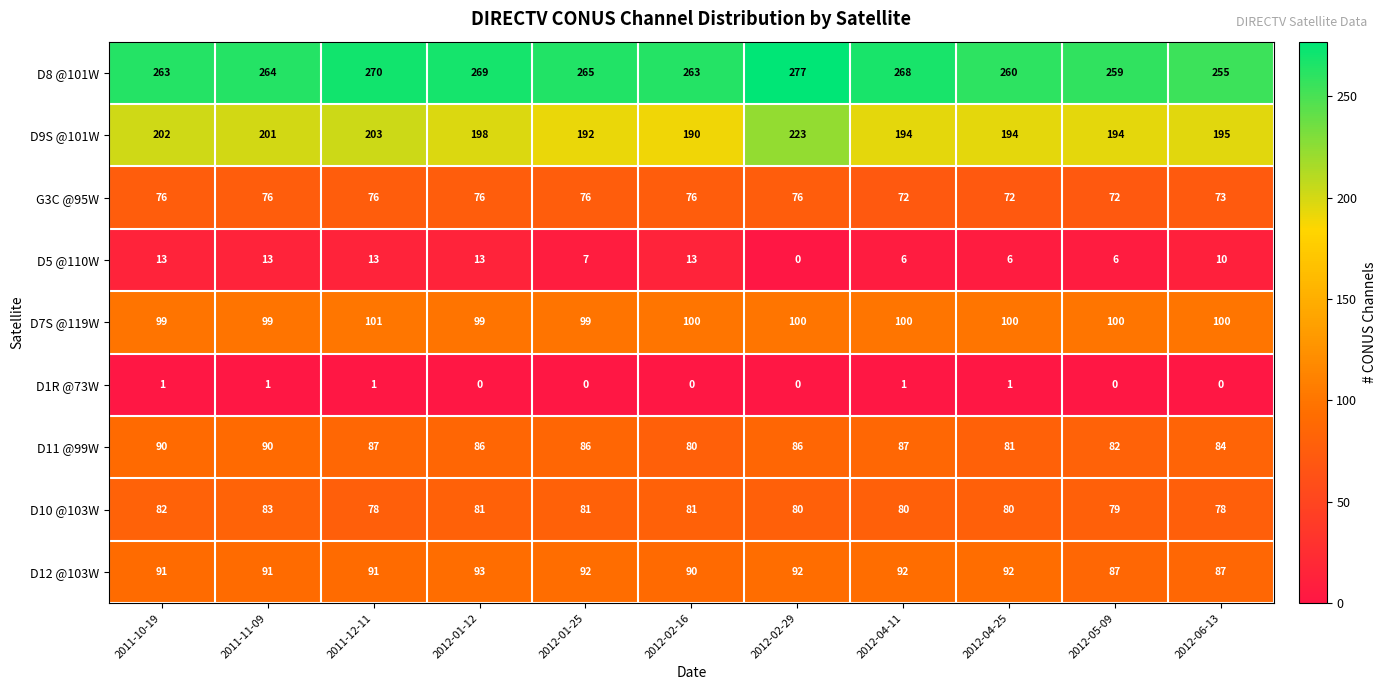

Between 2012-01-25 and 2012-04-11, which series saw the biggest shift?

G3C @95W